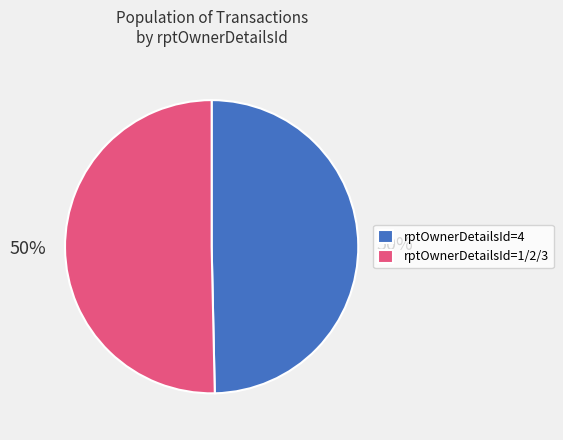

To the nearest percent, what is the combined percentage of rptOwnerDetailsId=4 and rptOwnerDetailsId=1/2/3?

100%